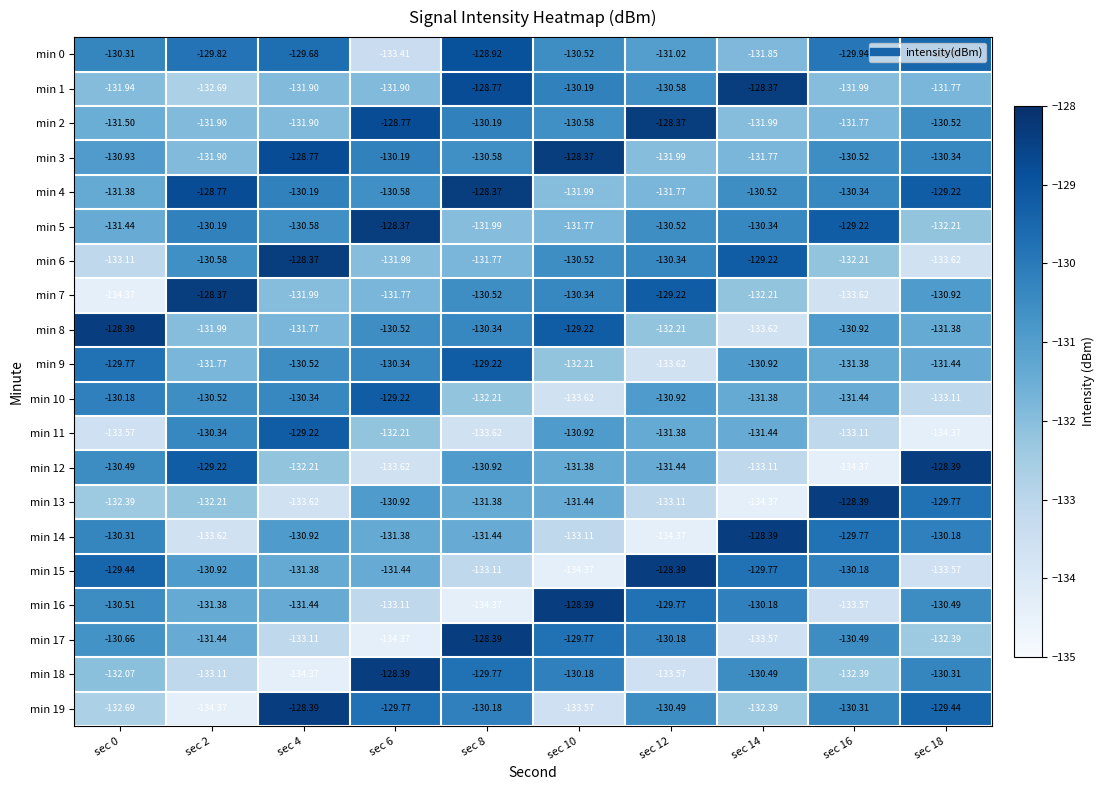

Is the value of min 9 at sec 8 greater than the value of min 1 at sec 4?

Yes